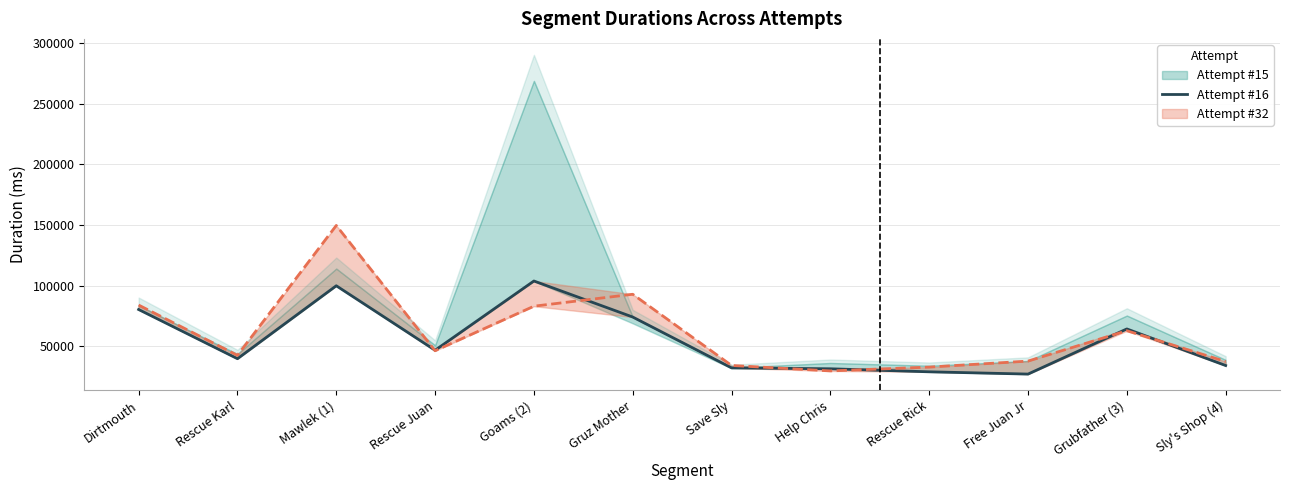

The value at Goams (2) is 103834. True or false?

True